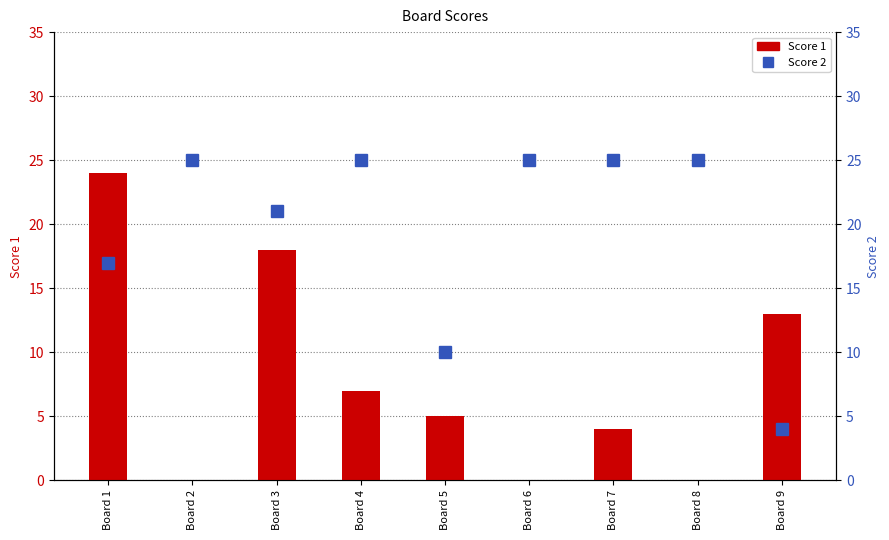

How many values in the Score 1 series are below 5?

4